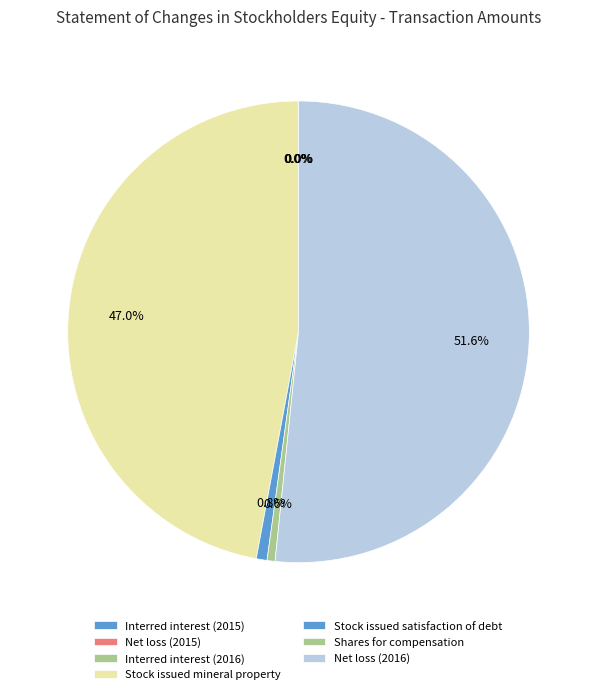

To the nearest percent, what is the average slice percentage?

14%